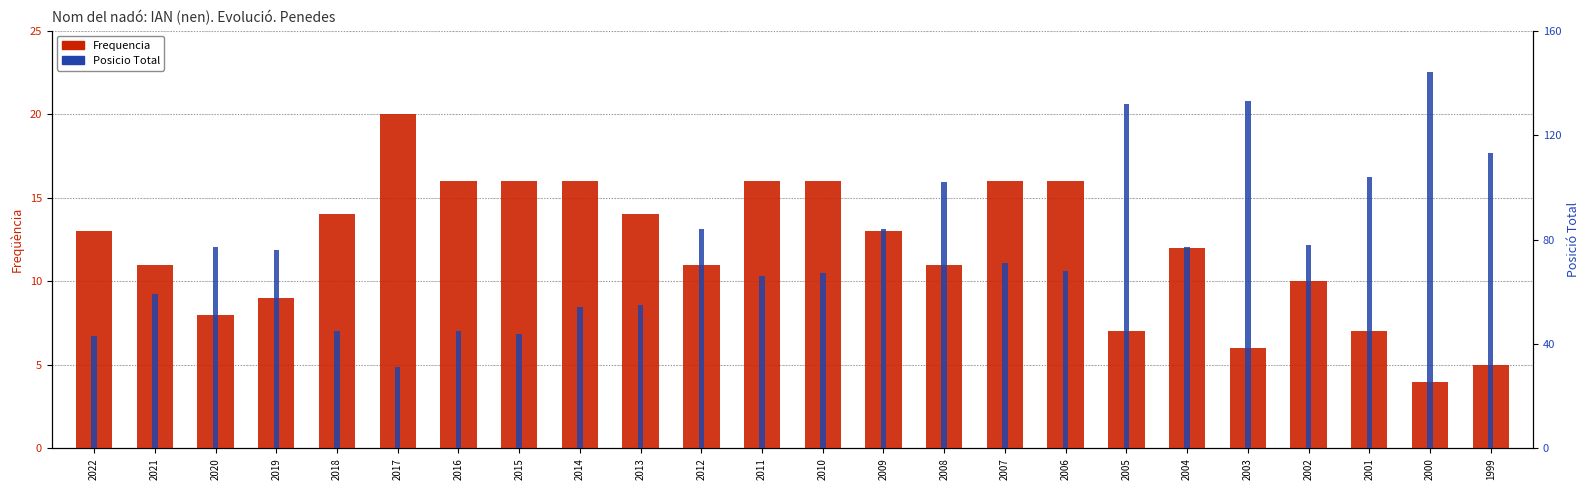

Where does the Posicio Total series first go above 76?

2020